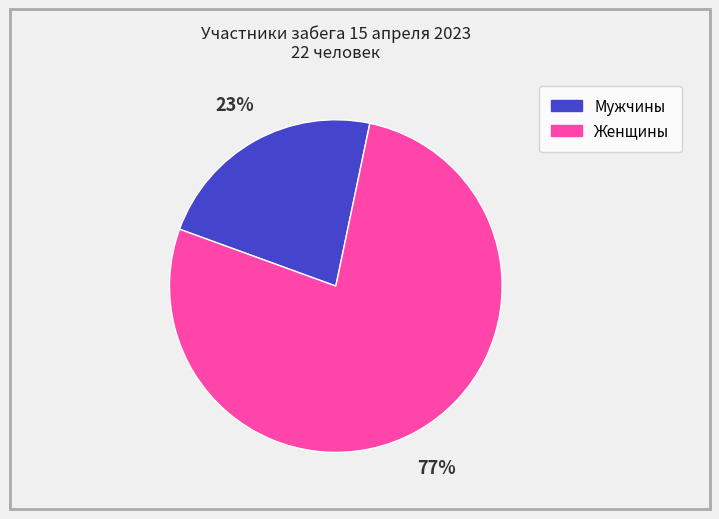

Does any single category account for the majority?

Yes